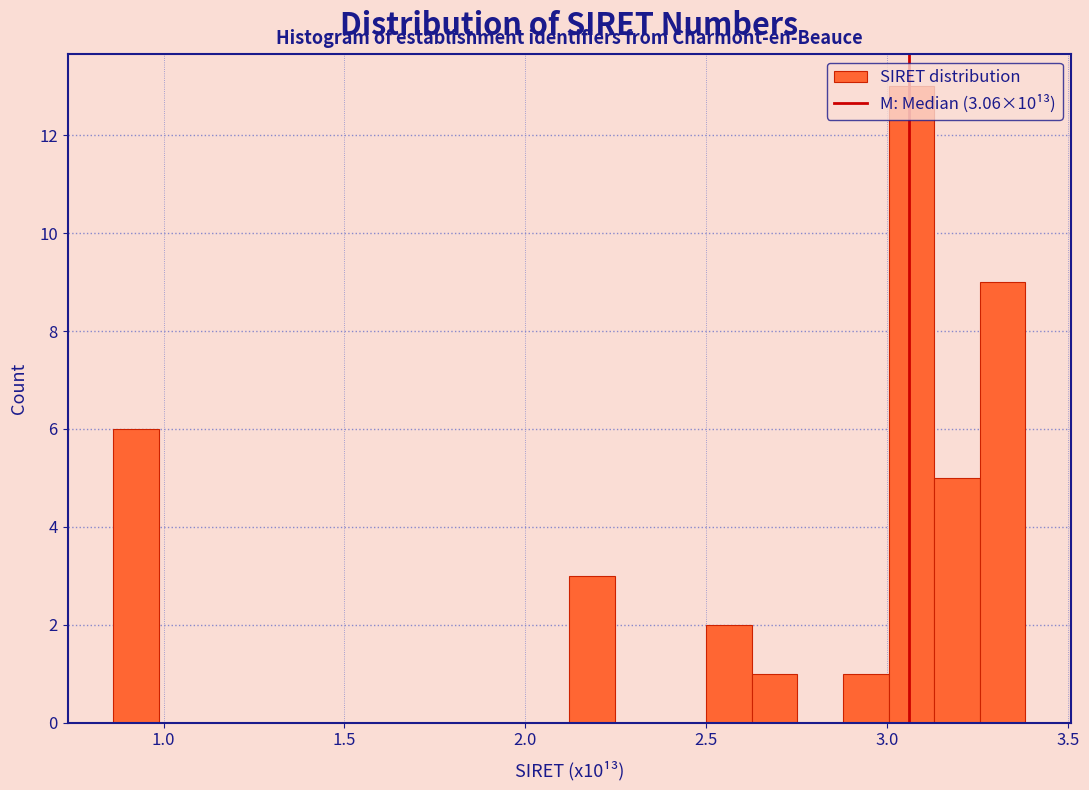

Read against the x-axis, roughly where is the centre of the tallest bar?

3.05